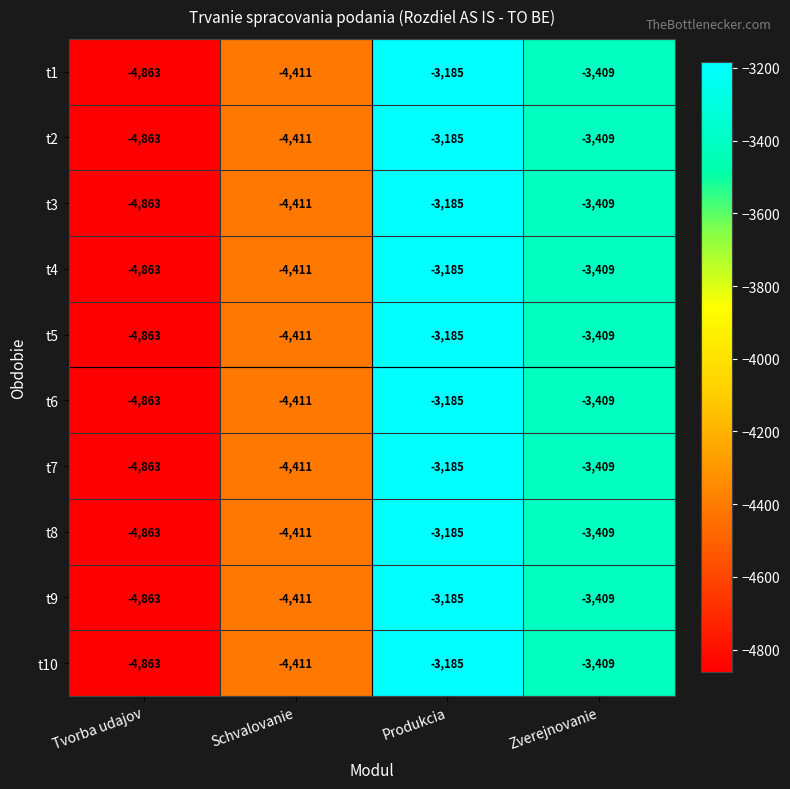

Rank the categories by t10 value from highest to lowest.

Produkcia, Zverejnovanie, Schvalovanie, Tvorba udajov